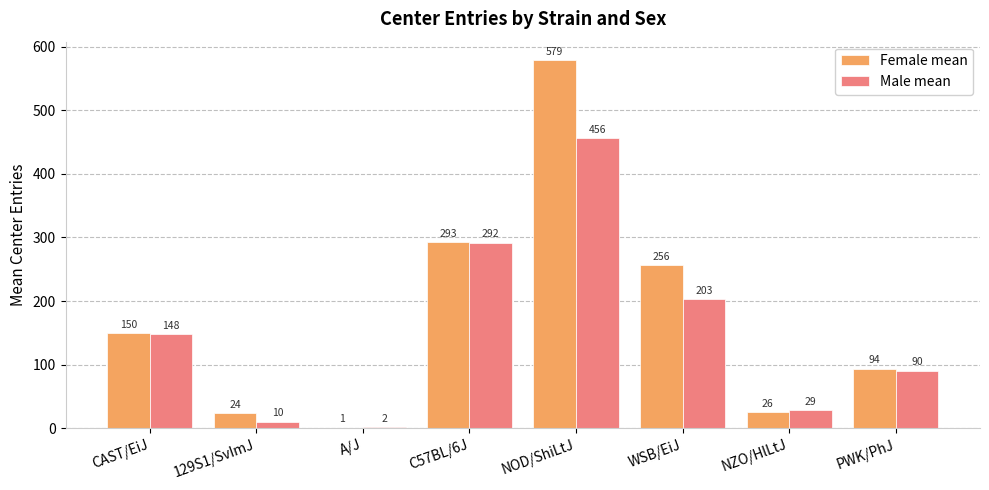

Between 129S1/SvImJ and A/J, which series saw the biggest shift?

Female mean